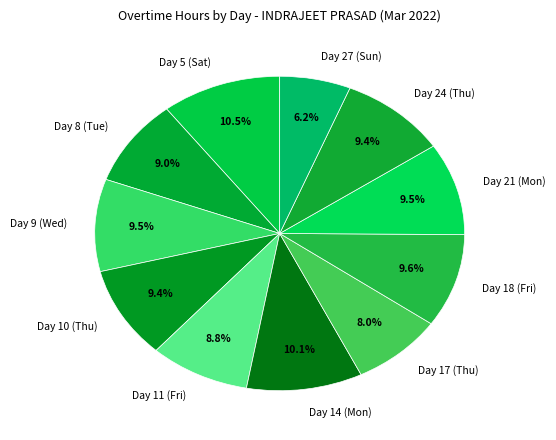

Is Day 17 (Thu) the majority of the pie?

No